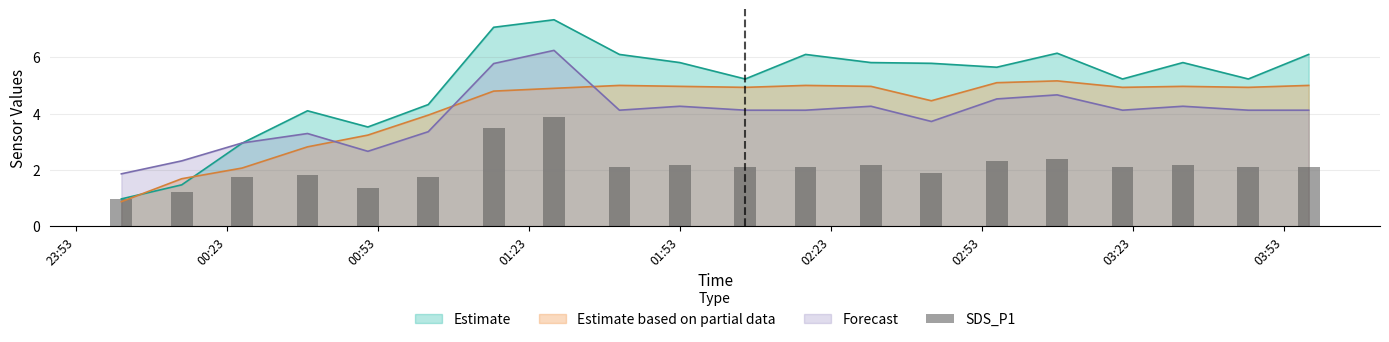

What is the highest value of the Estimate based on partial data series?

5.2